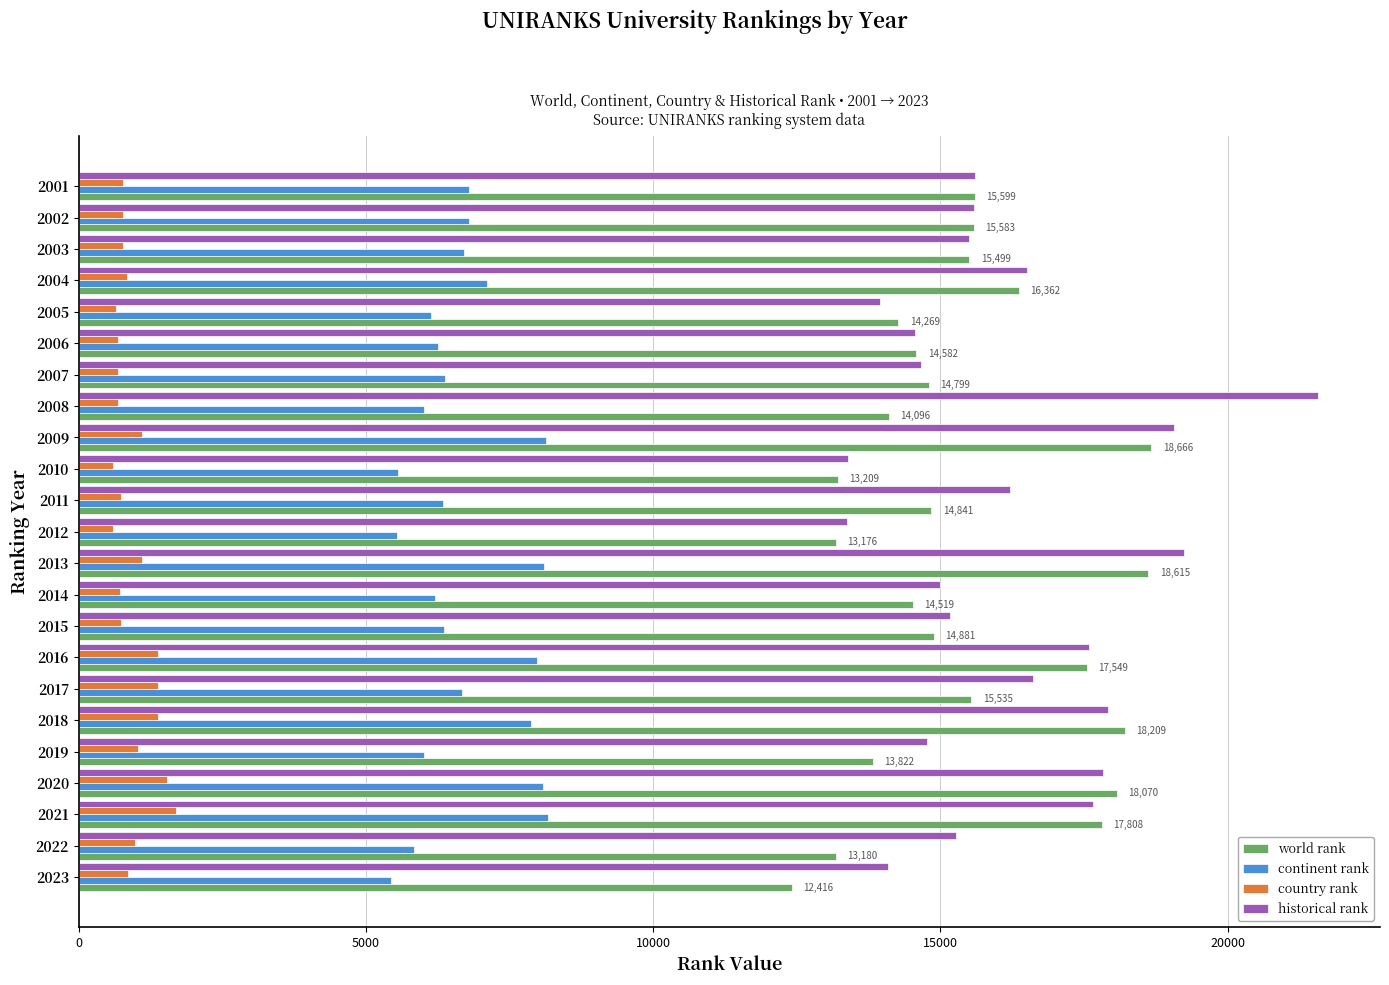

What is the difference between the world rank values at 2014 and 2022?

1339